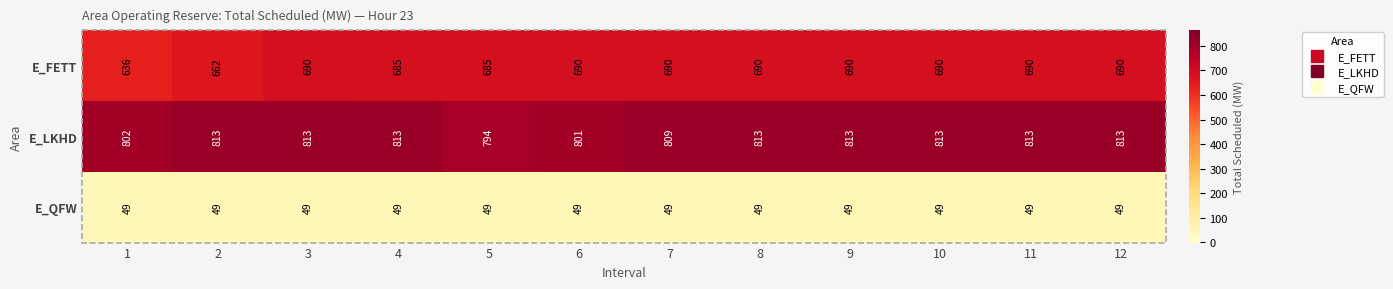

Which series has the largest total across all categories?

E_LKHD